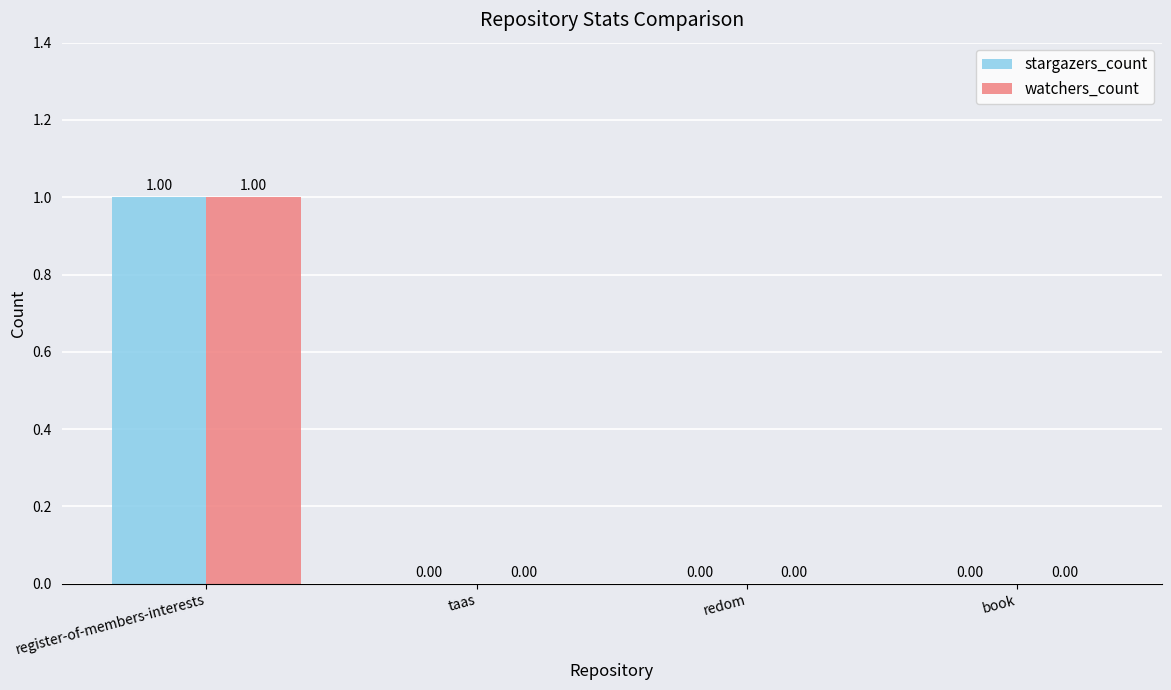

What are all the series names shown in the legend?

stargazers_count, watchers_count